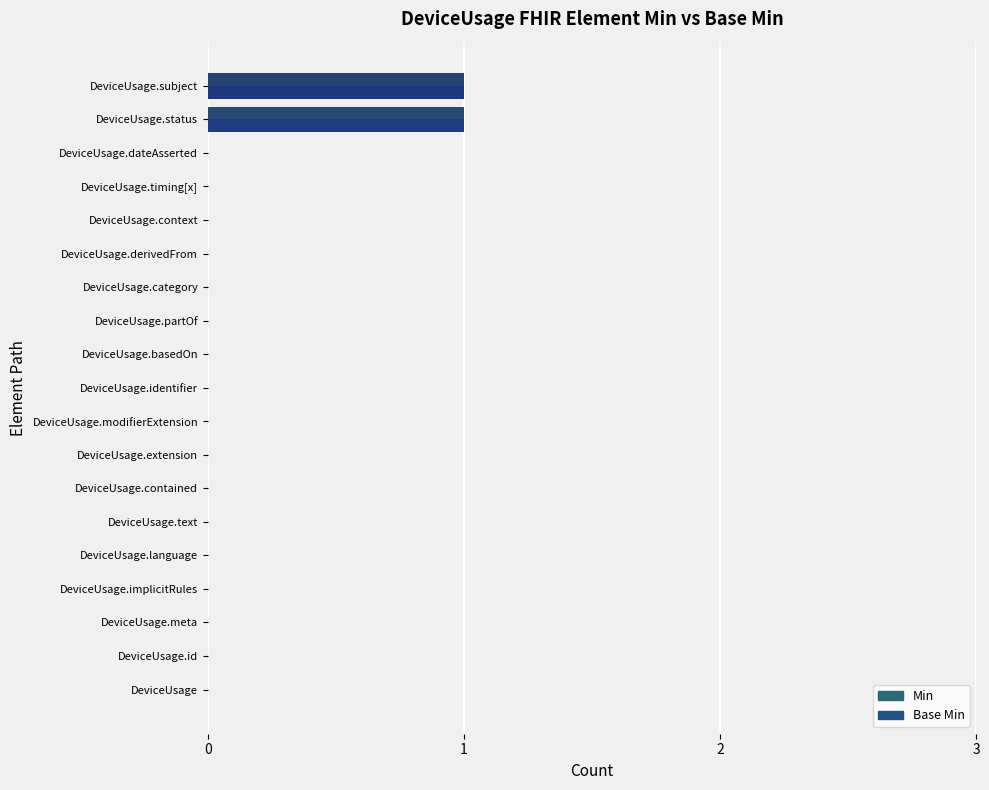

Which series has the widest spread of values?

Min